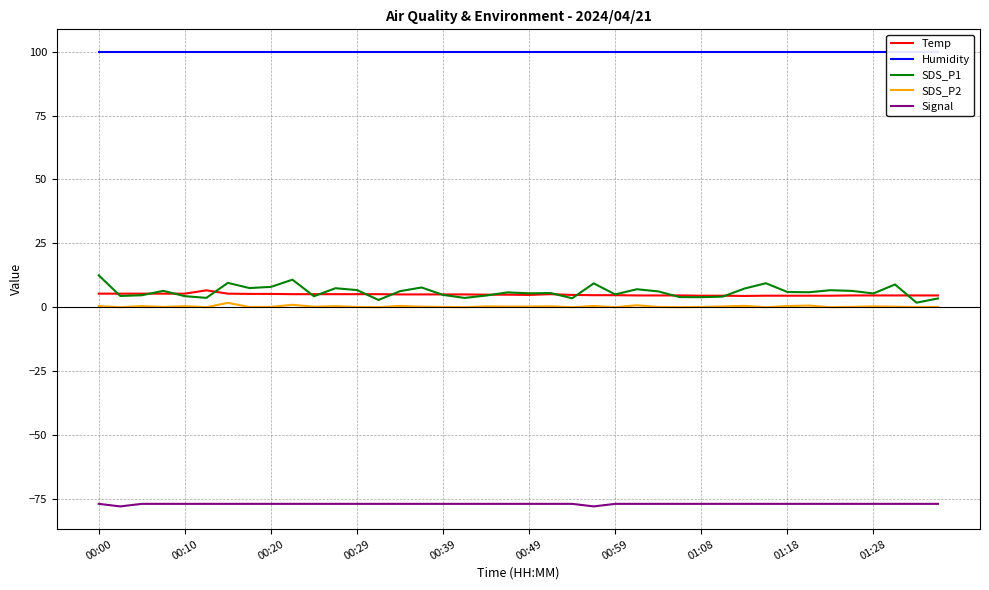

True or false: Humidity and SDS_P2 intersect in this chart.

False